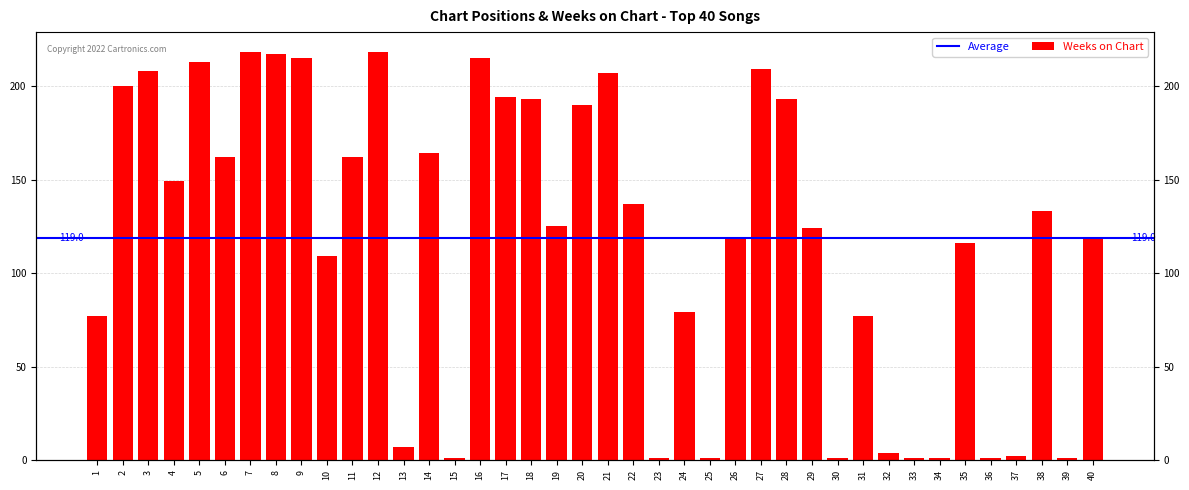

Rank the categories by value from lowest to highest.

15, 23, 25, 30, 33, 34, 36, 39, 37, 32, 13, 1, 31, 24, 10, 35, 26, 40, 29, 19, 38, 22, 4, 6, 11, 14, 20, 18, 28, 17, 2, 21, 3, 27, 5, 9, 16, 8, 7, 12